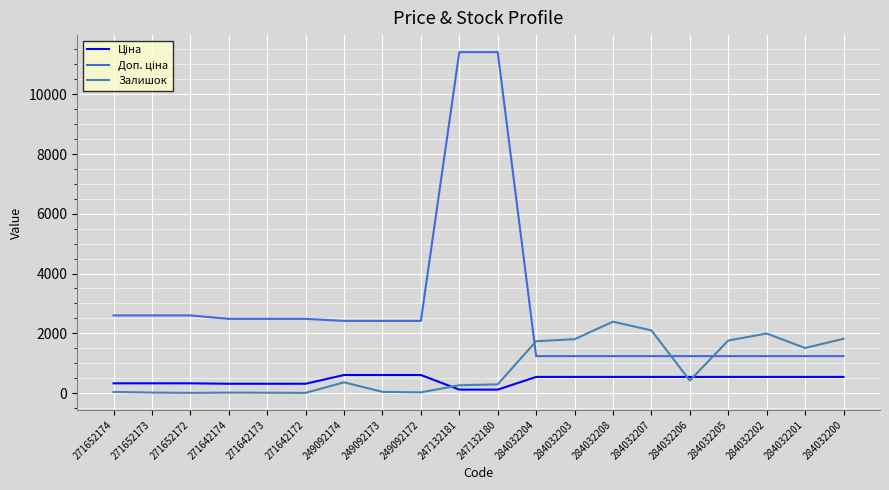

What is the maximum value shown in the chart?

11410.0